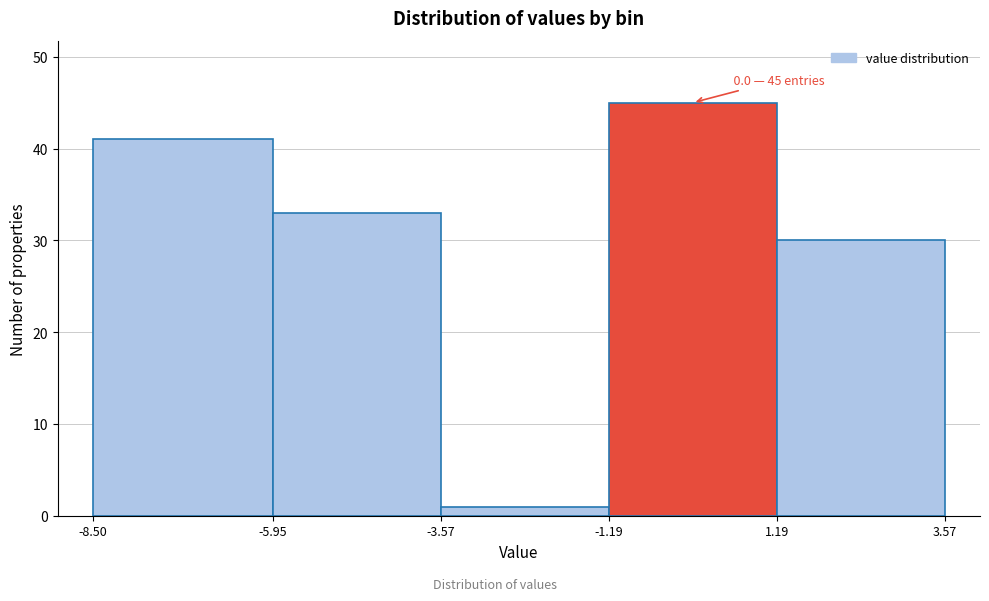

Which range on the x-axis has the tallest bar?

-1.19 to 1.19